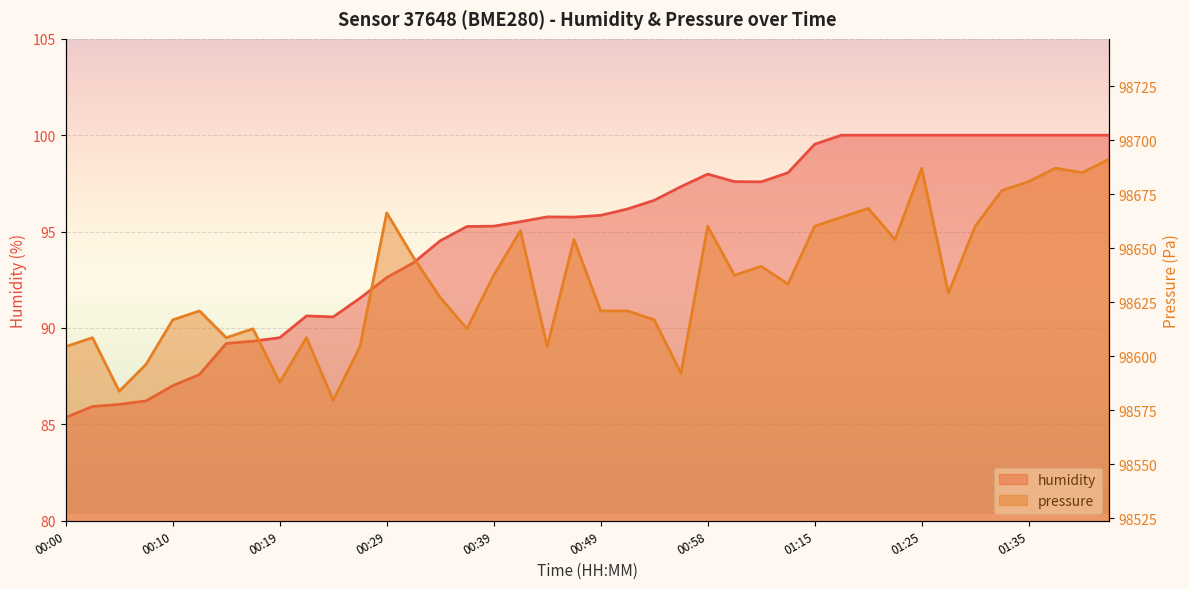

Rank the series at 00:44 from lowest to highest value.

humidity, pressure